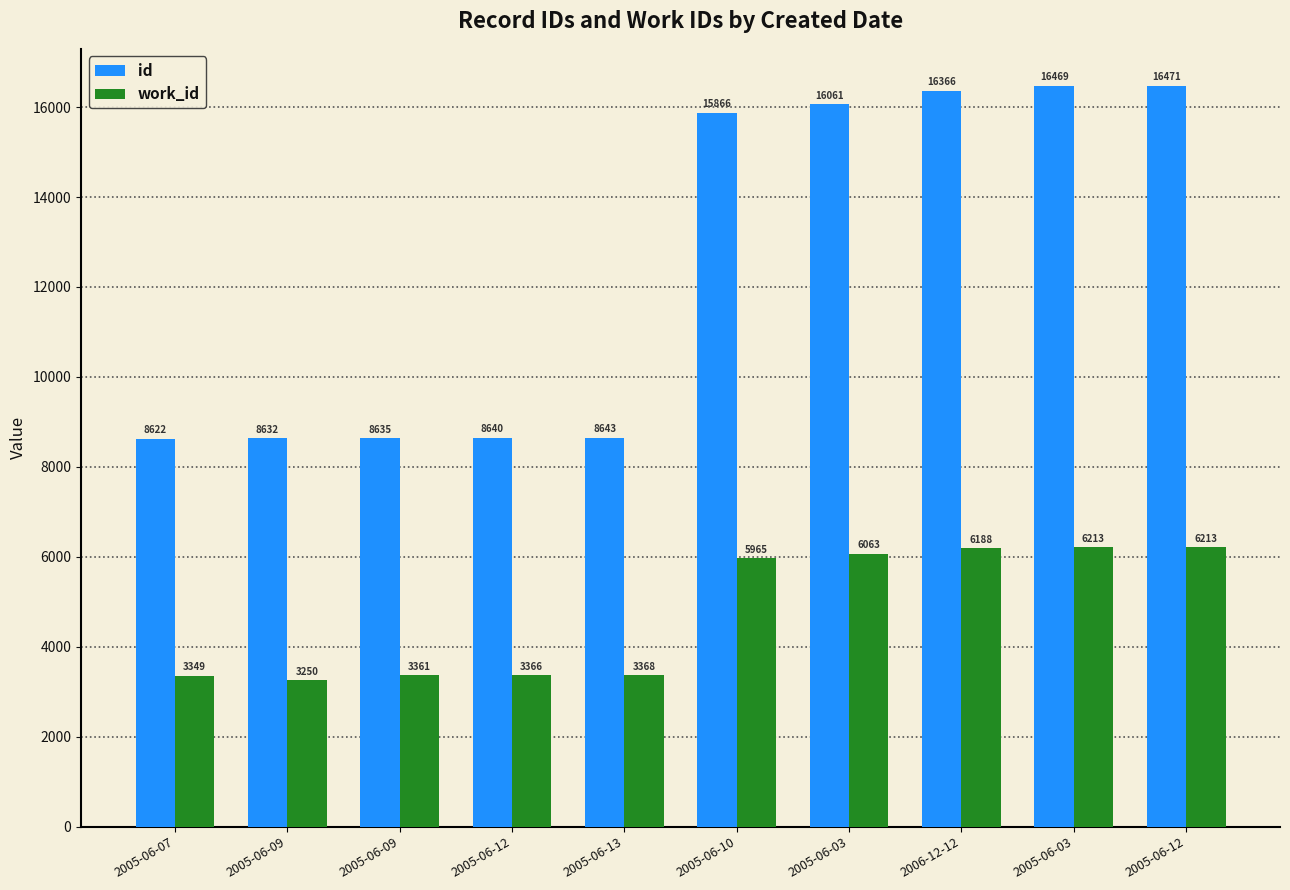

What are all the series names shown in the legend?

id, work_id